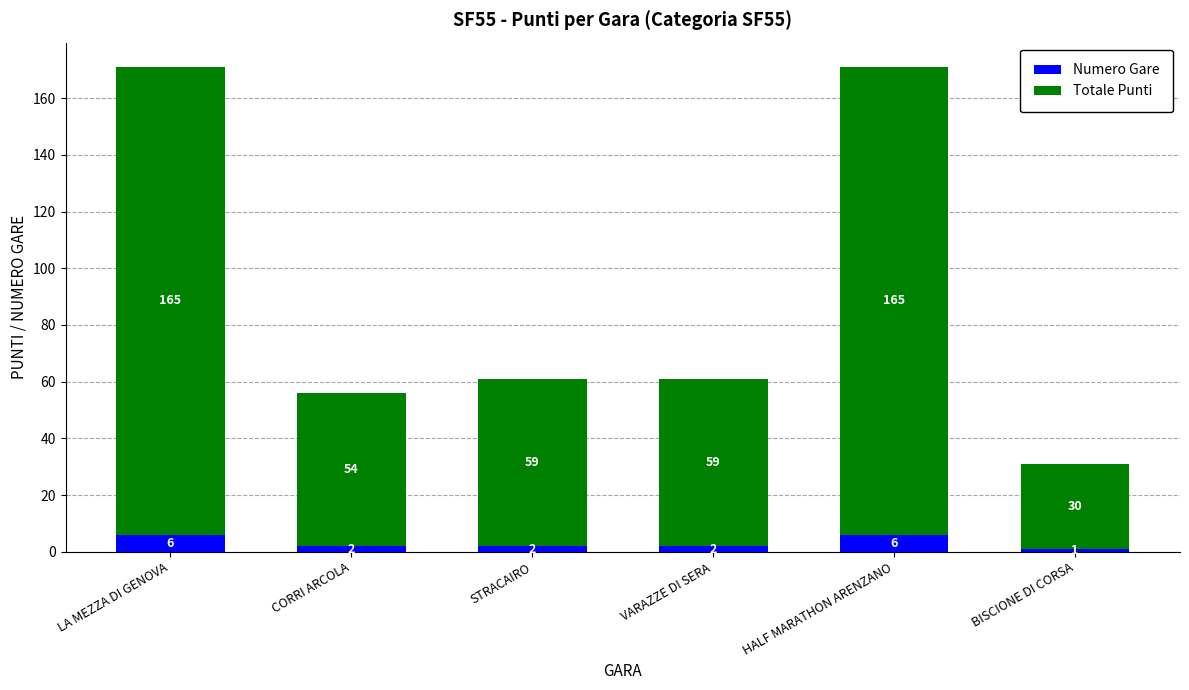

The value of Numero Gare at VARAZZE DI SERA is 2. True or false?

True